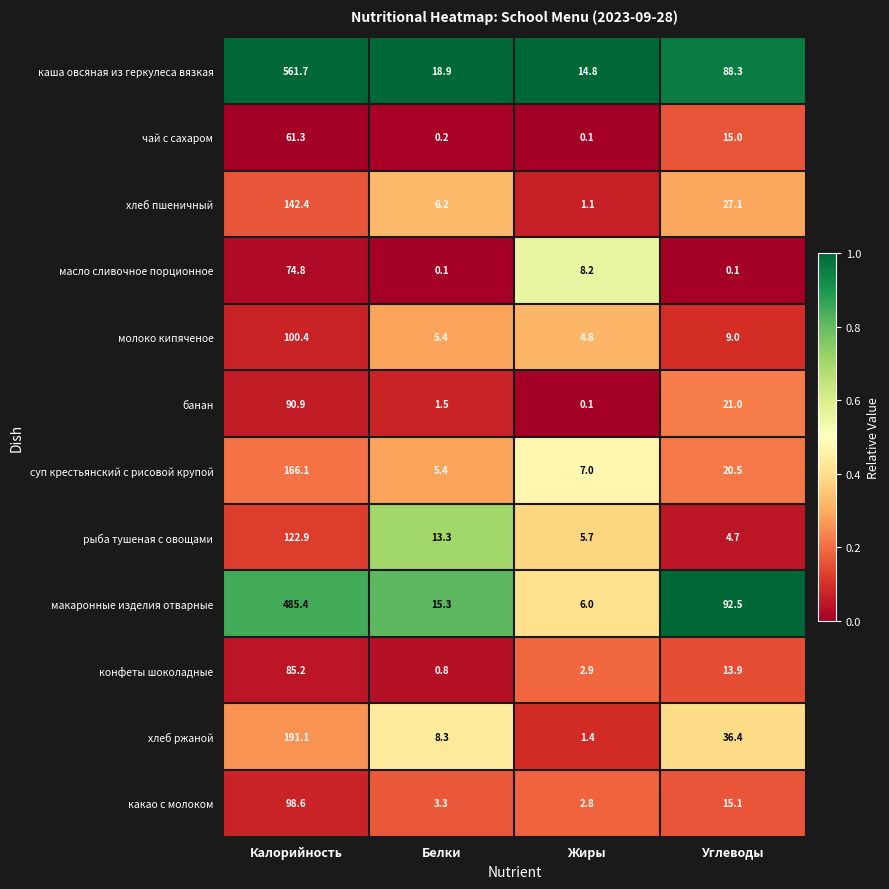

What is the approximate value of макаронные изделия отварные at Углеводы?

92.5